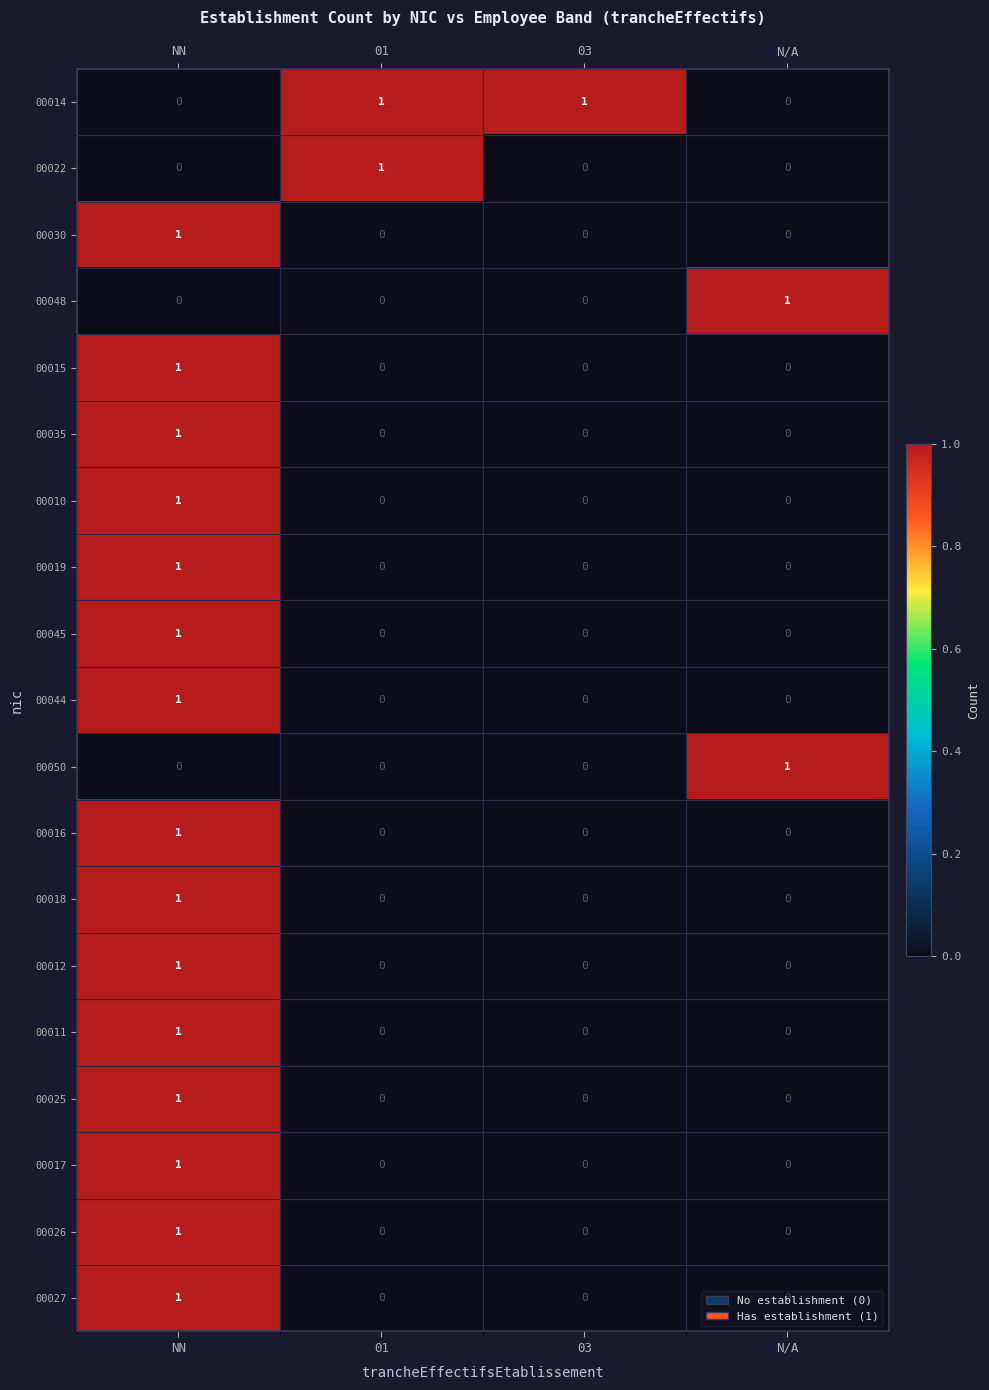

How many data points does each series have?

4